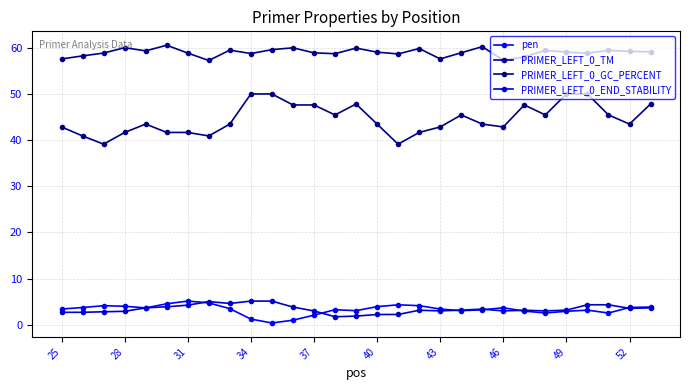

How many interior local valleys does the PRIMER_LEFT_0_END_STABILITY series have?

6